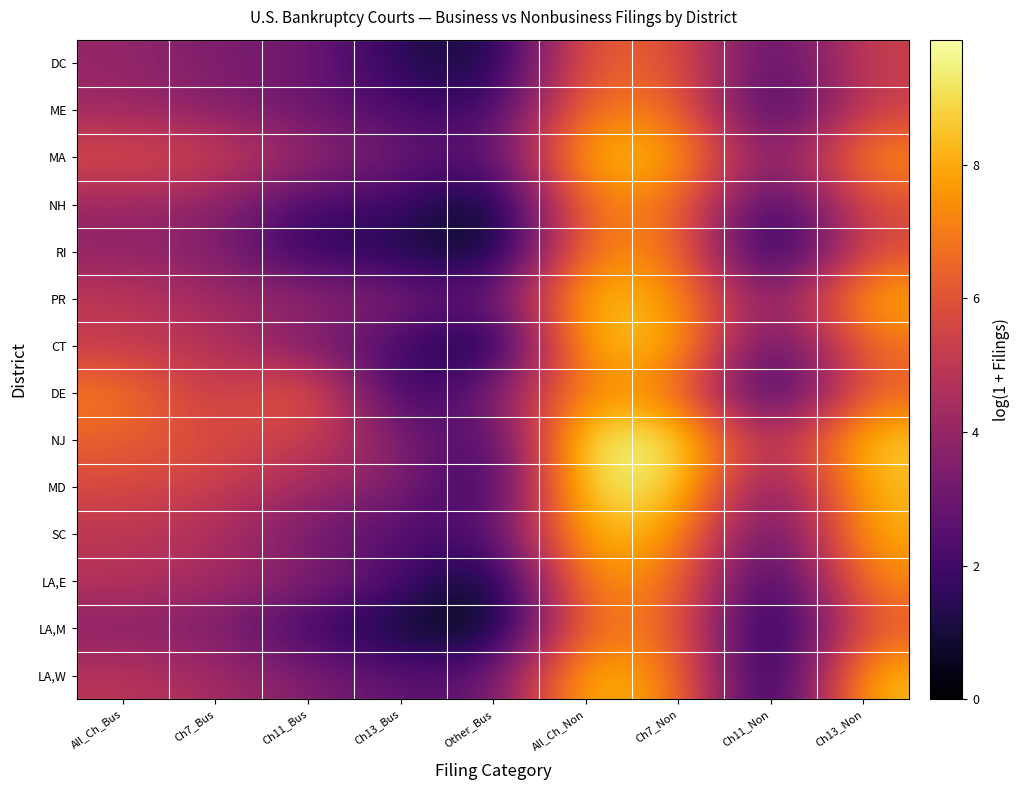

How many series are shown in this chart?

14